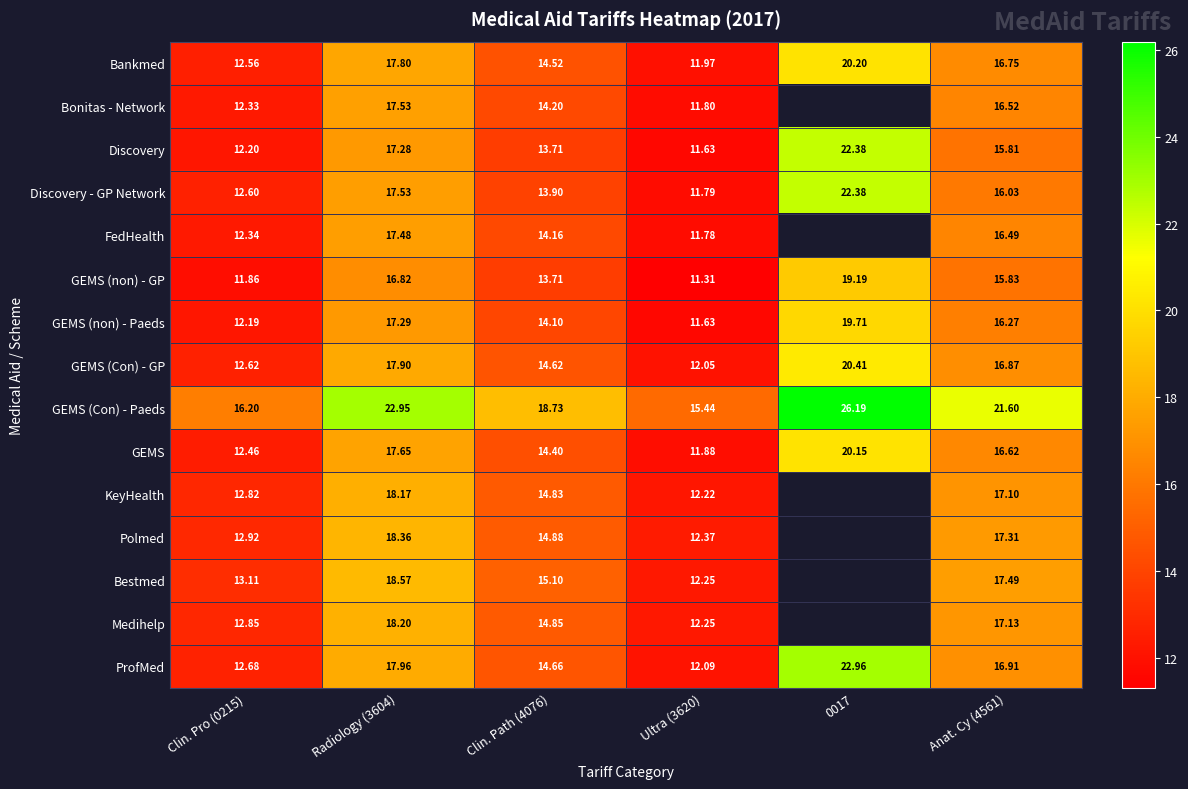

What is the difference between the highest and lowest values at Anat. Cy (4561)?

5.8